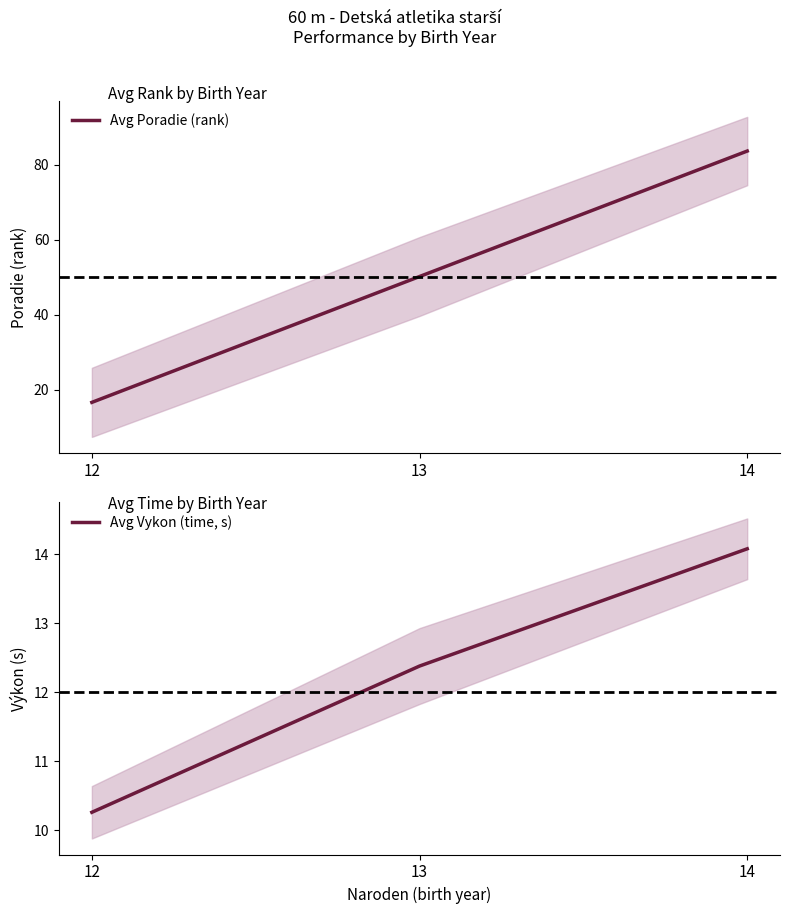

How many values in the Avg Vykon (time, s) series are below 12?

1